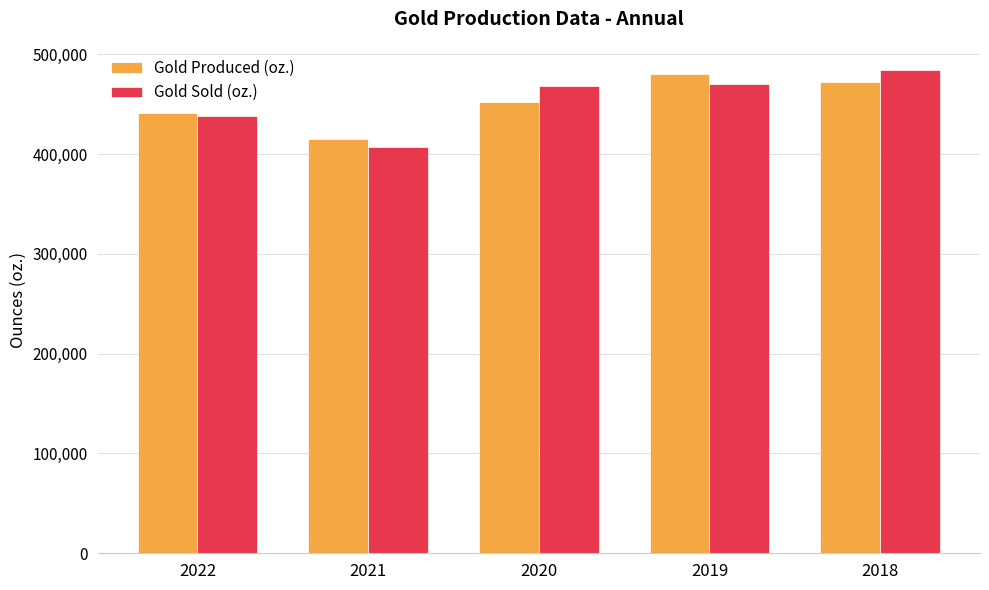

What is the spread (max minus min) of values at 2018?

11904